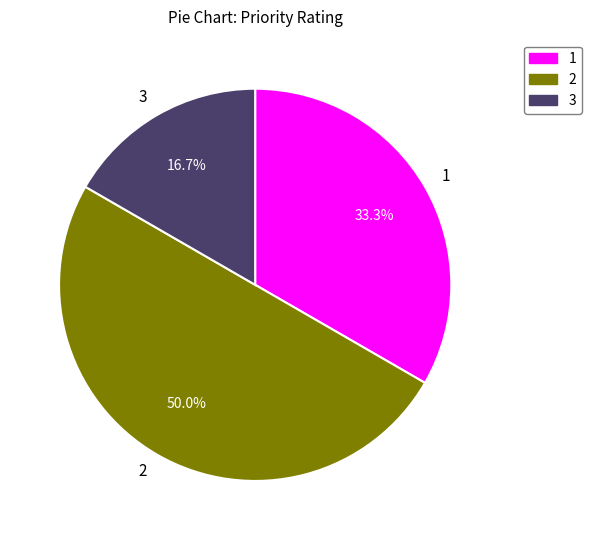

Rank the categories by value from highest to lowest.

2, 1, 3